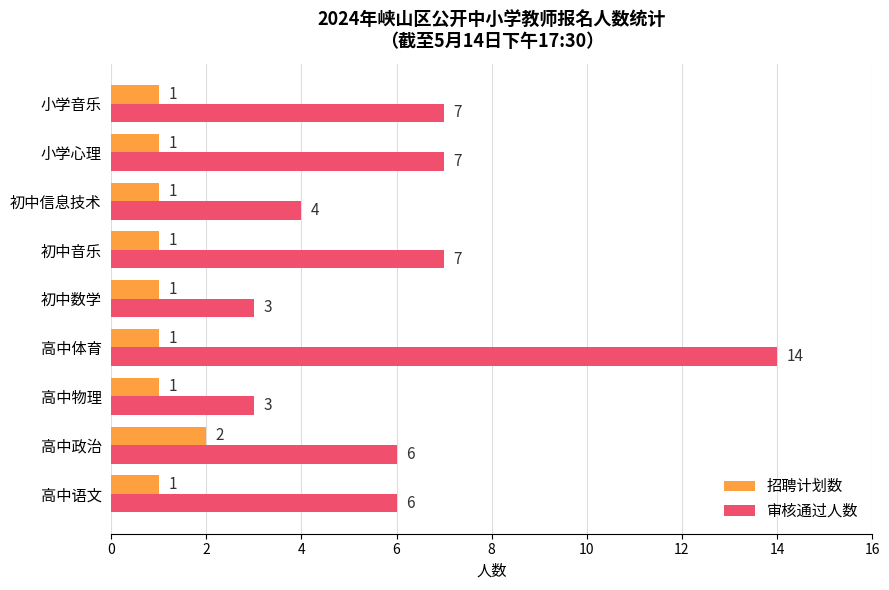

What is the average value of the 审核通过人数 series?

6